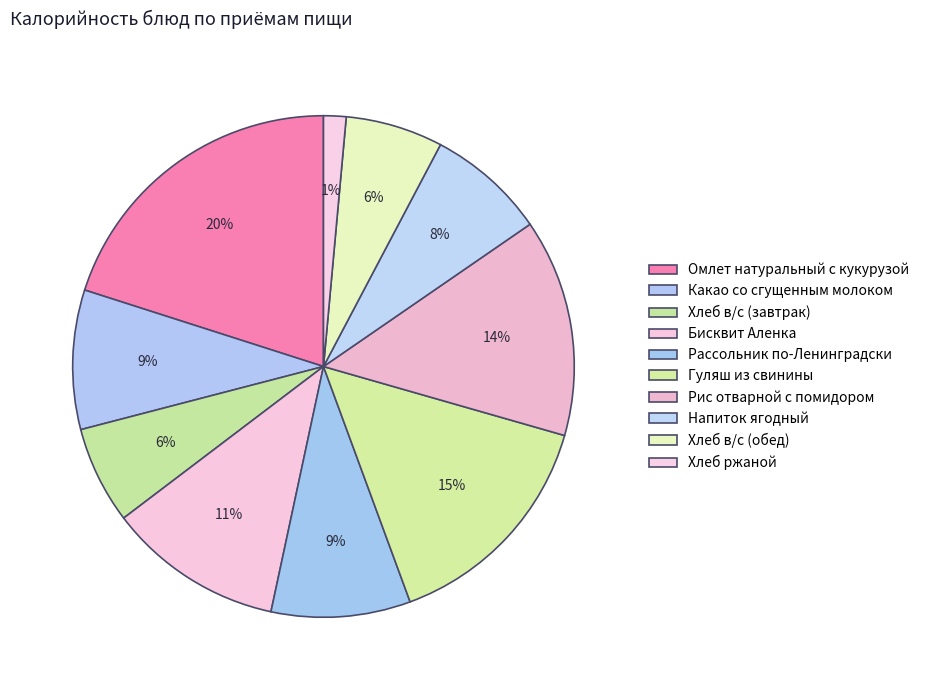

Combined, what portion of the pie is Напиток ягодный and Омлет натуральный с кукурузой?

27.7%